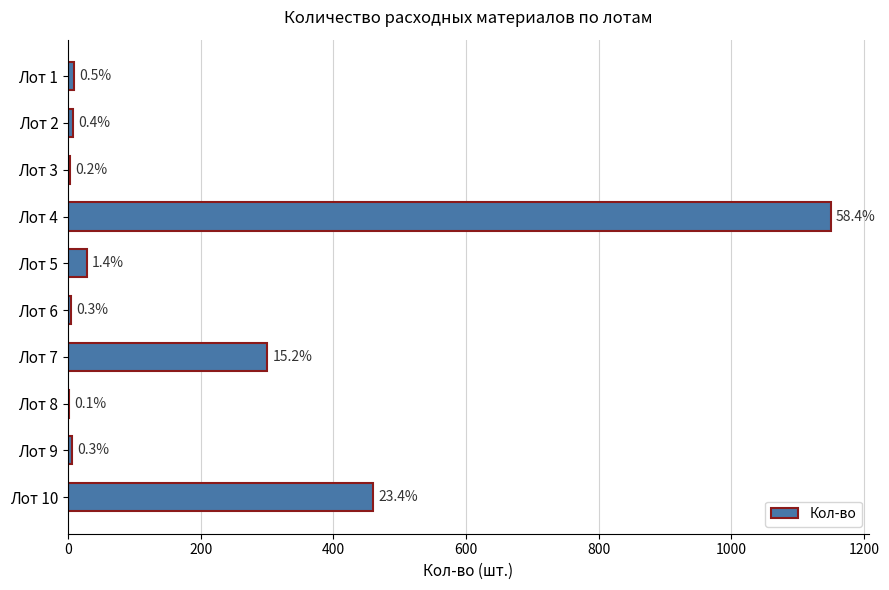

What is the average value?

197